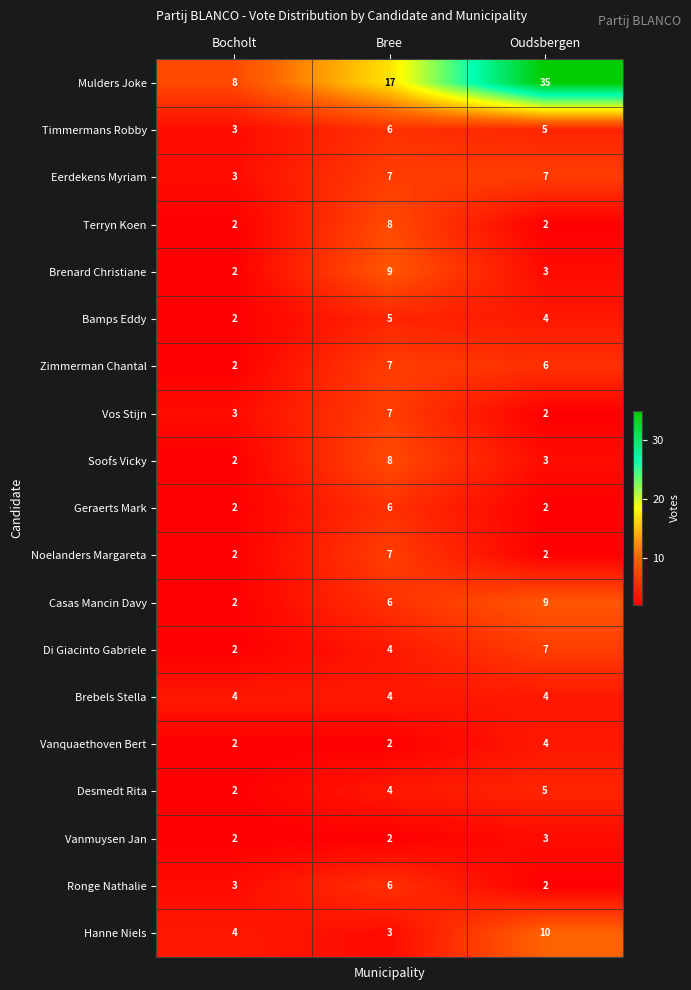

Which series has the largest total across all categories?

Mulders Joke